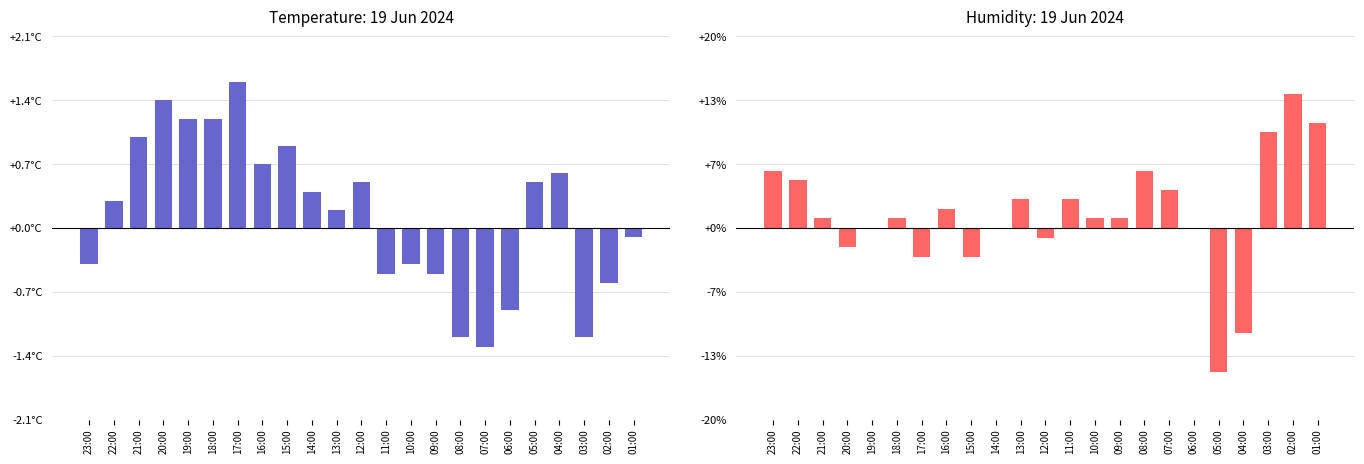

Rank the series at 18:00 from highest to lowest value.

Temperature (C), Humidity (%)